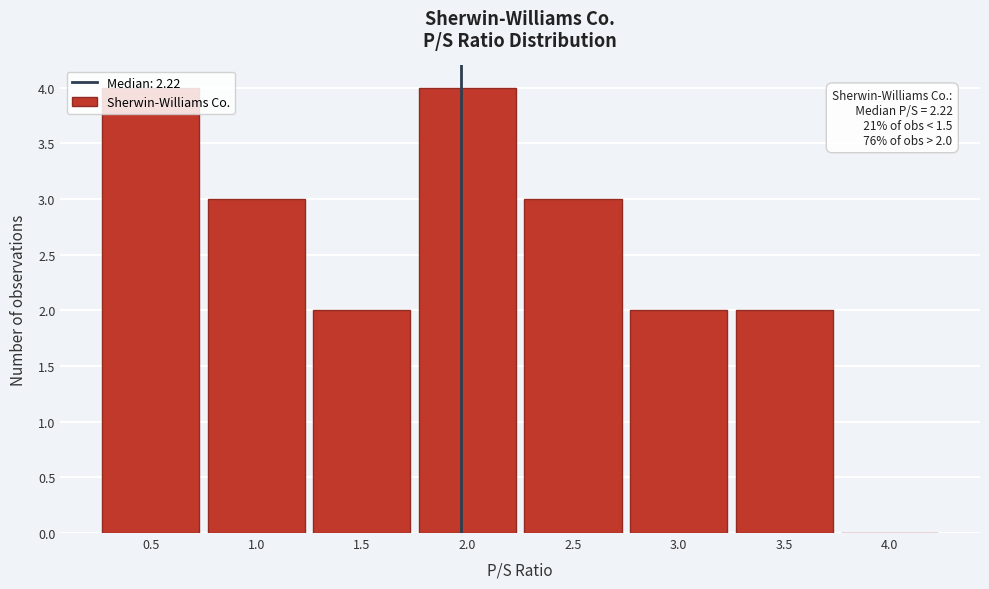

What is the greatest value displayed?

4